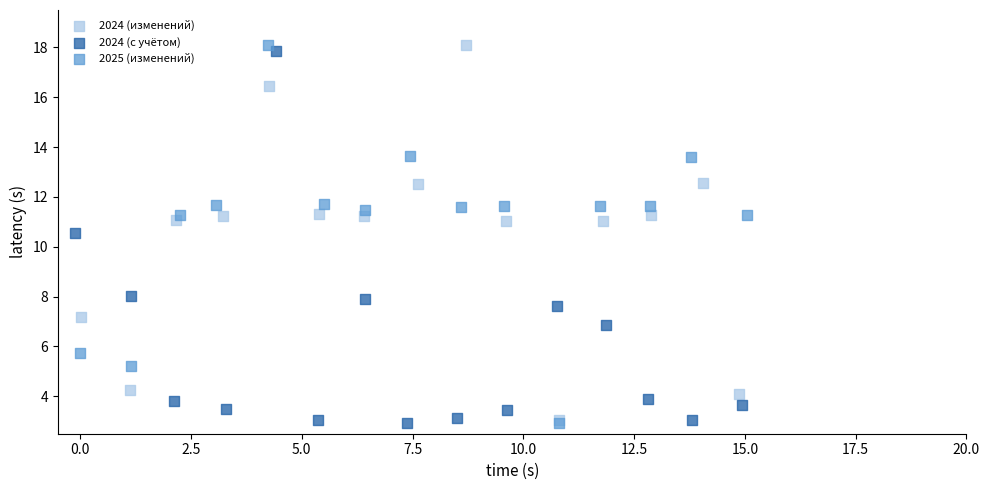

What are all the series names shown in the legend?

2024 (изменений), 2024 (с учётом), 2025 (изменений)